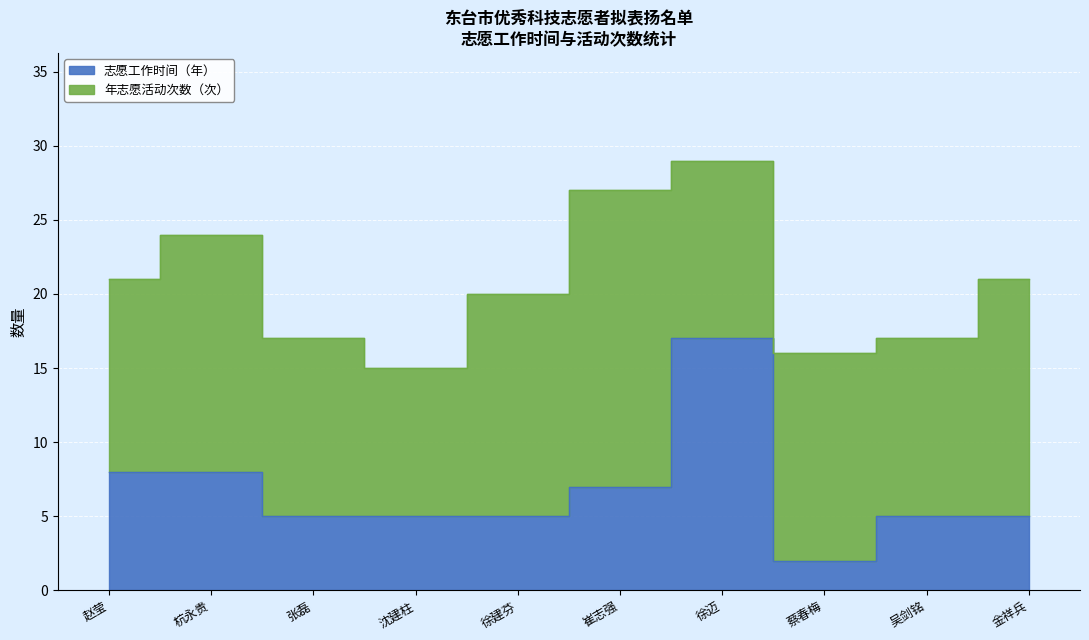

True or false: there are more than 1 points higher than both neighbors.

False